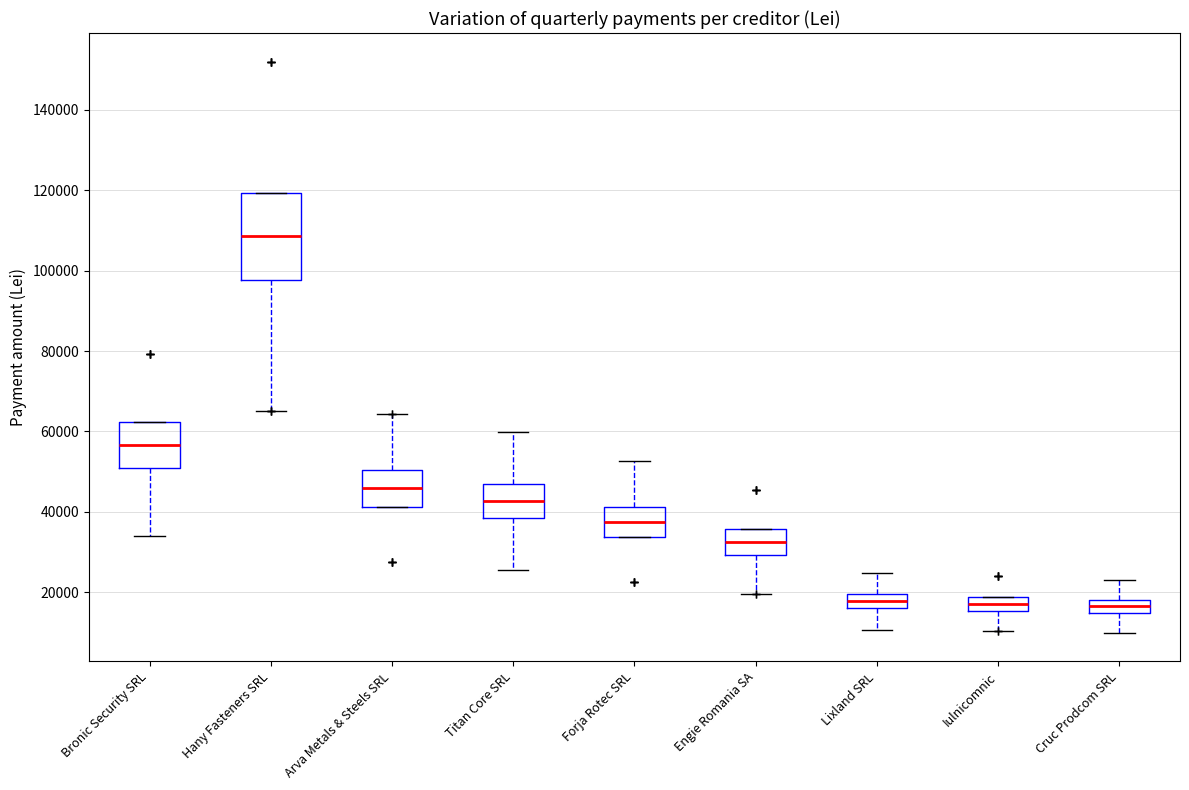

Comparing the boxes themselves (not the whiskers), which one is the tallest?

Hany Fasteners SRL